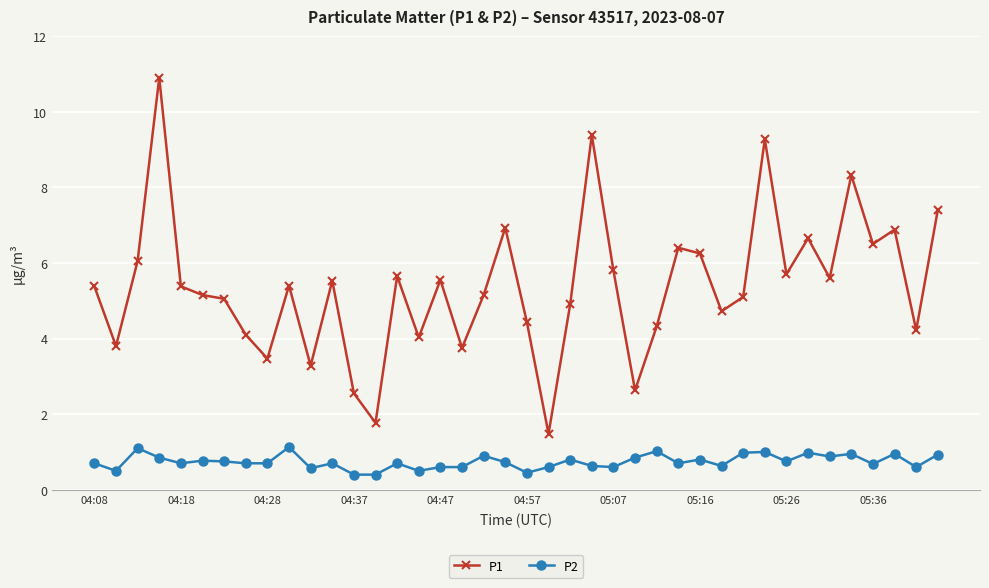

True or false: P1 and P2 cross at least once.

False